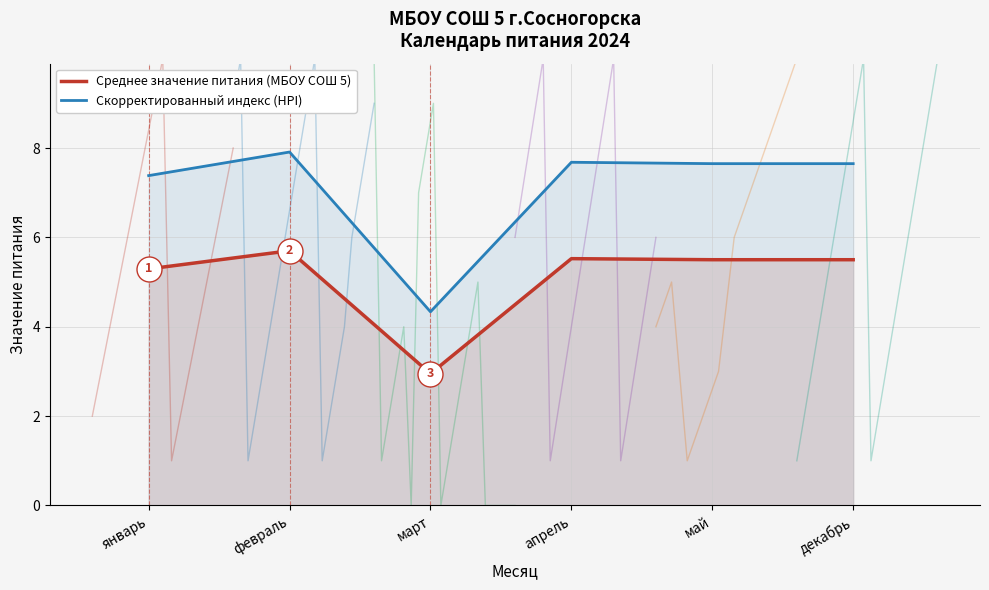

The value of Скорректированный индекс (HPI) at декабрь is 2.2. True or false?

False